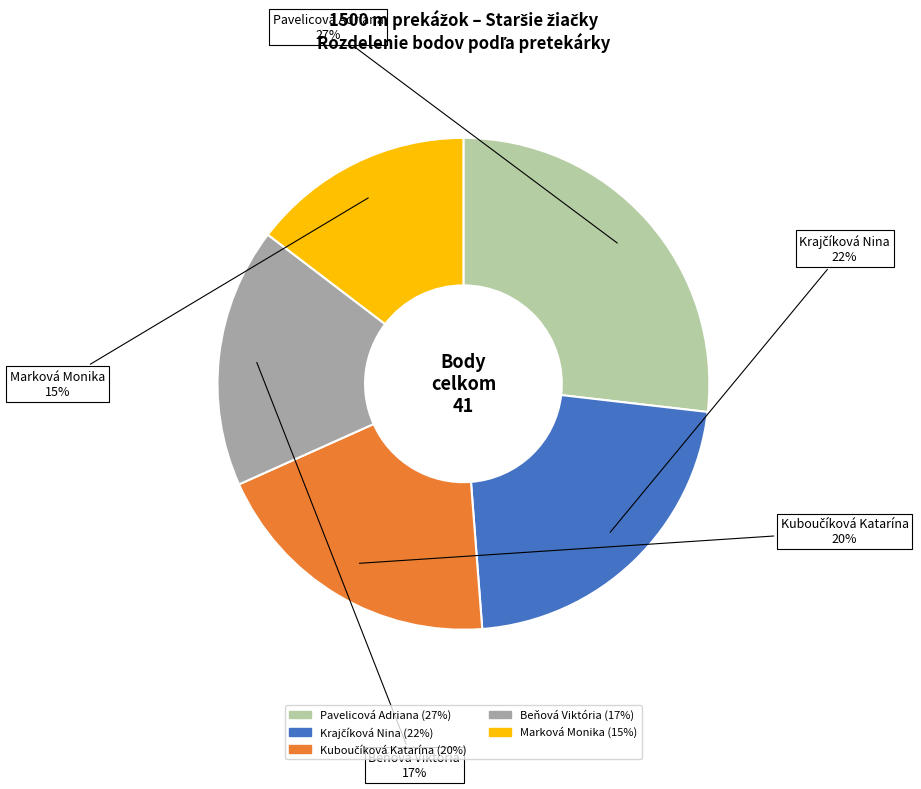

How many segments does this pie chart have?

5